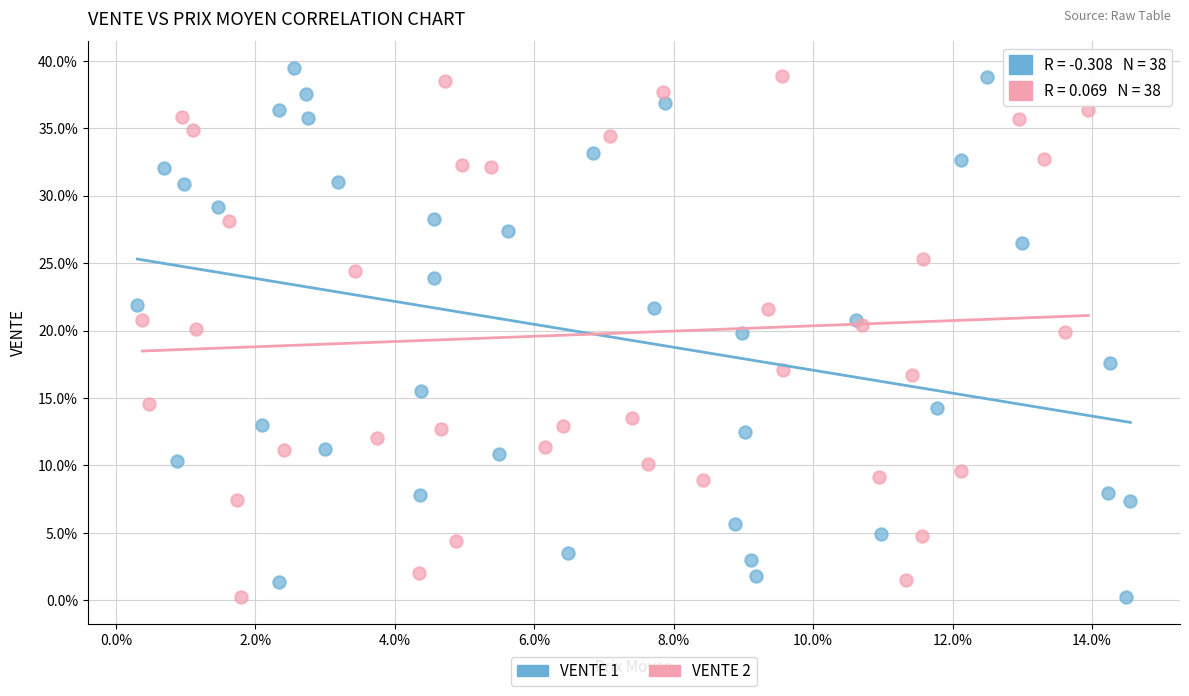

Which series reaches the maximum Y coordinate?

VENTE 1